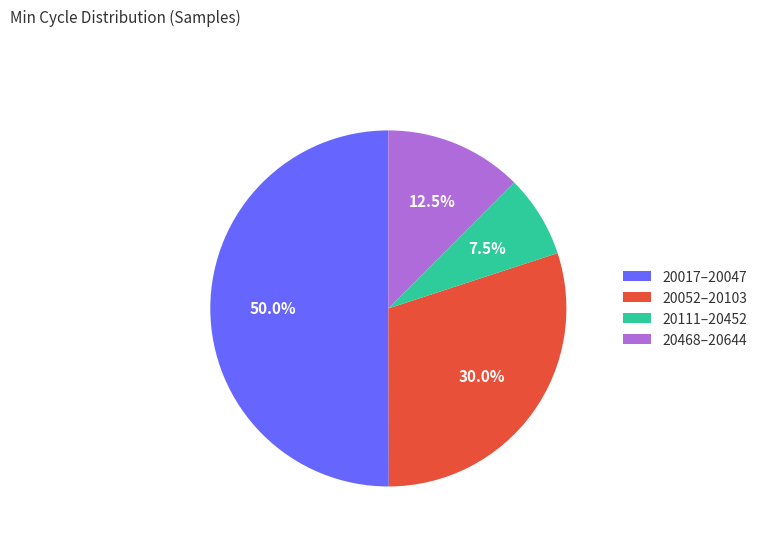

Rank the categories by value from highest to lowest.

20017–20047, 20052–20103, 20468–20644, 20111–20452